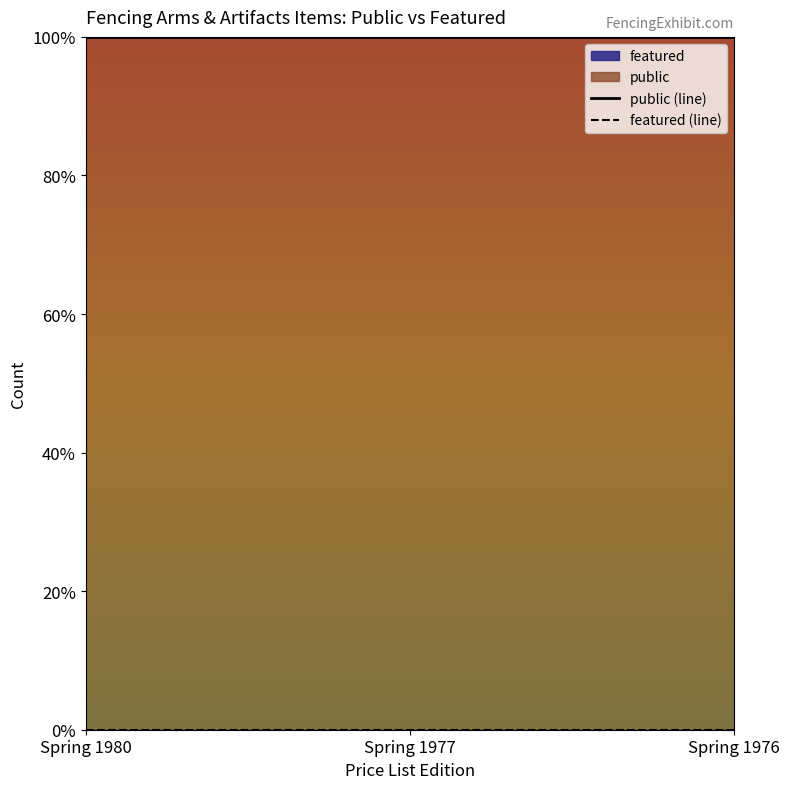

Rank the series at Spring 1976 from highest to lowest value.

public (line), featured (line)